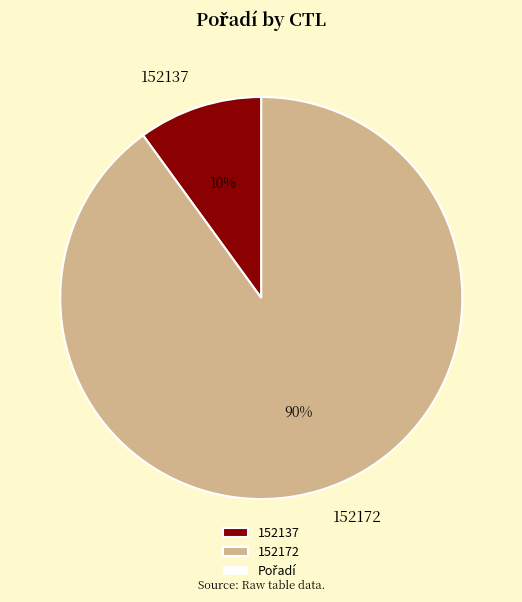

Approximately how many times larger is the value at 152172 compared to 152137?

9.0